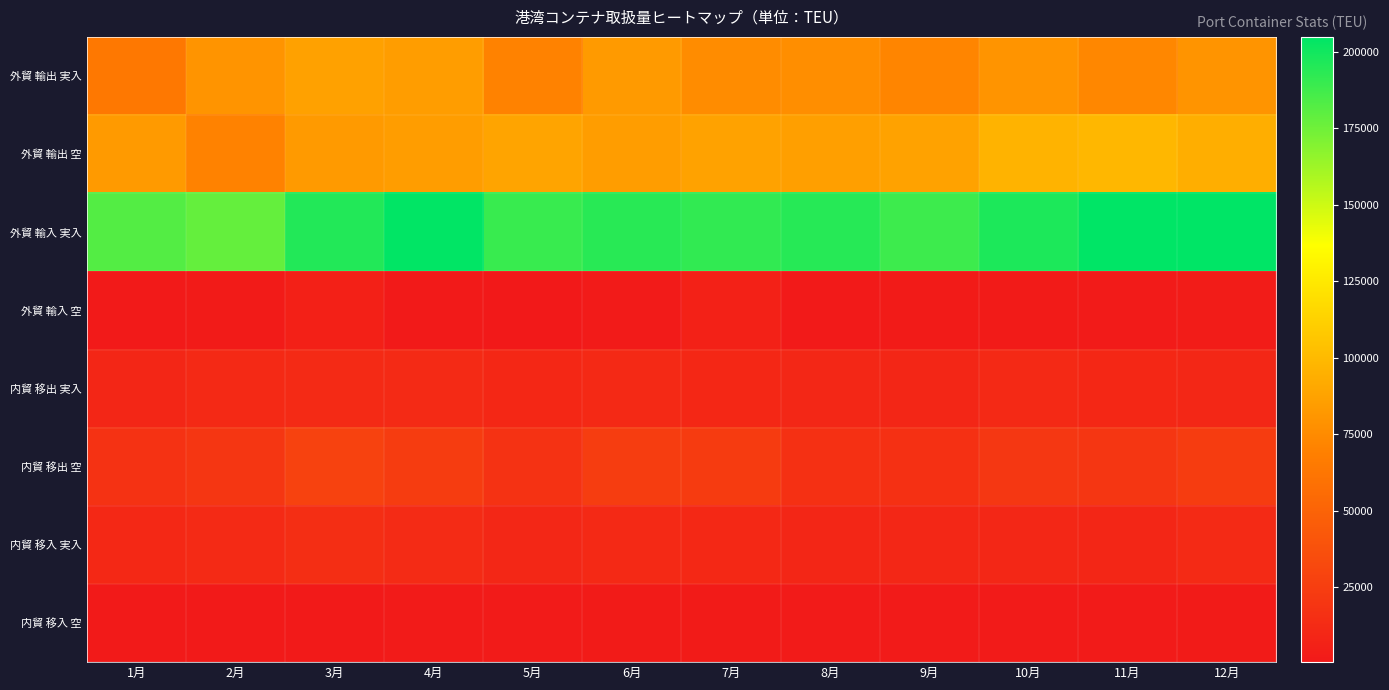

Which series has the largest total across all categories?

外貿 輸入 実入